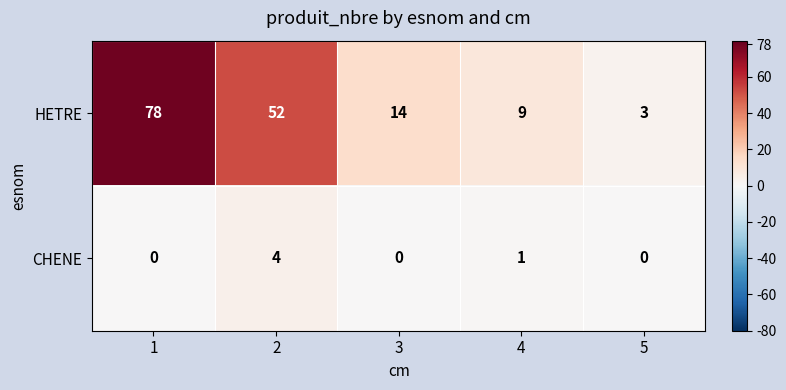

What is the sum of all HETRE values?

156